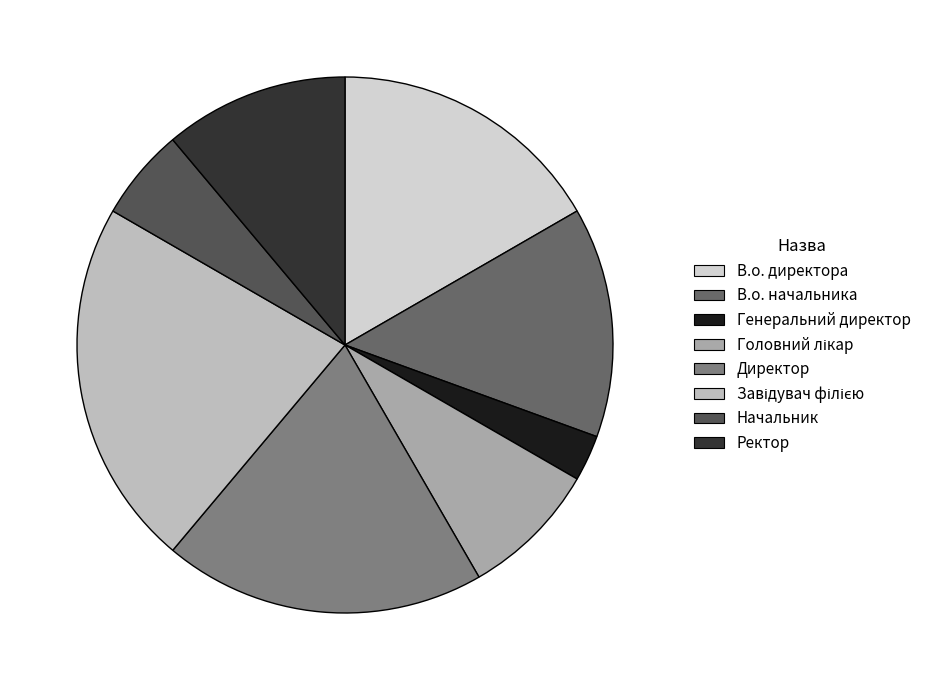

Count the number of slices in the pie.

8